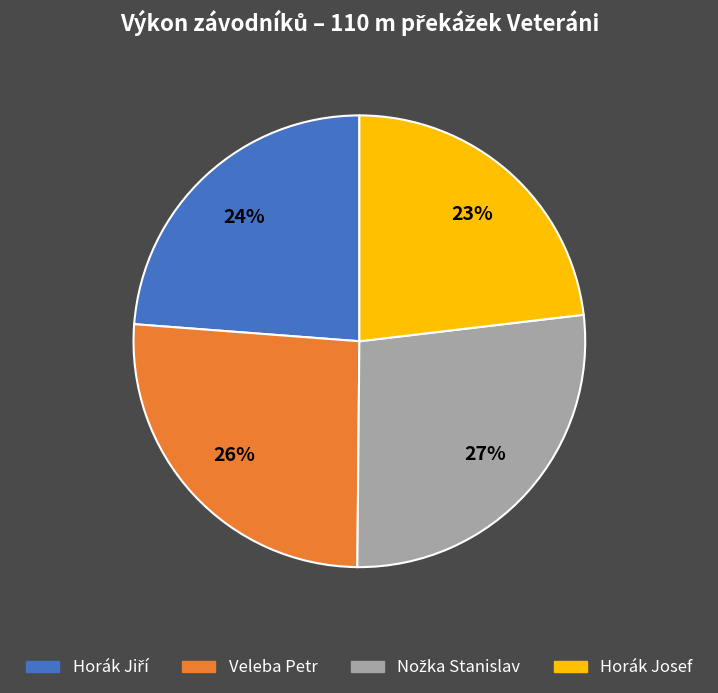

What percentage is the Horák Josef slice, to the nearest percent?

23%